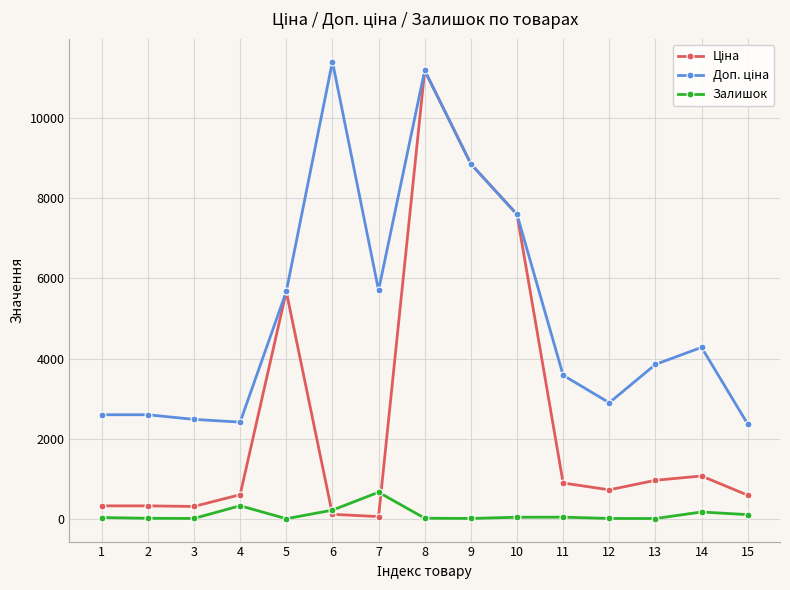

What is the maximum value shown in the chart?

11410.0